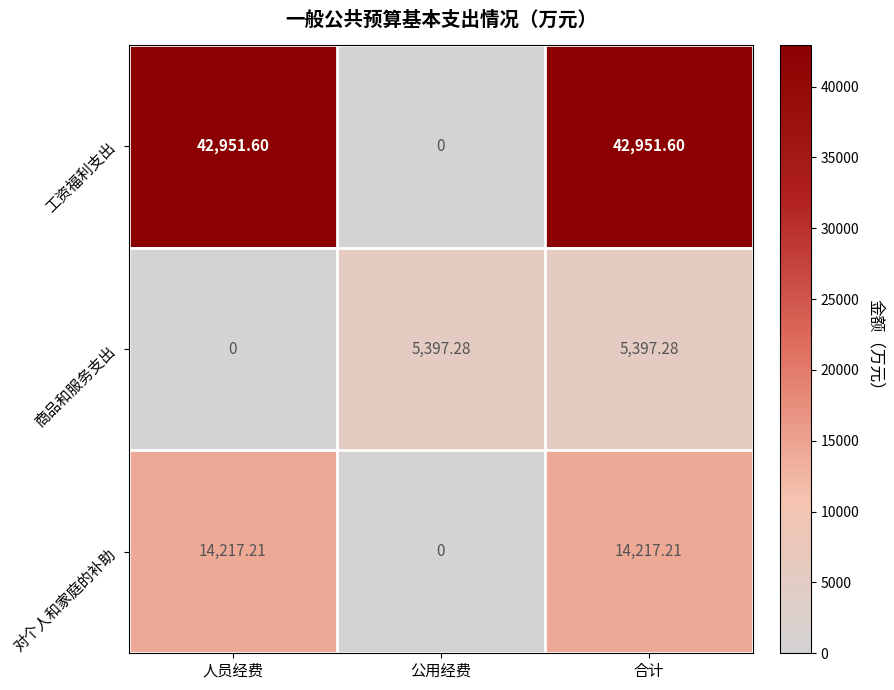

Read the 对个人和家庭的补助 value at 人员经费.

14217.2